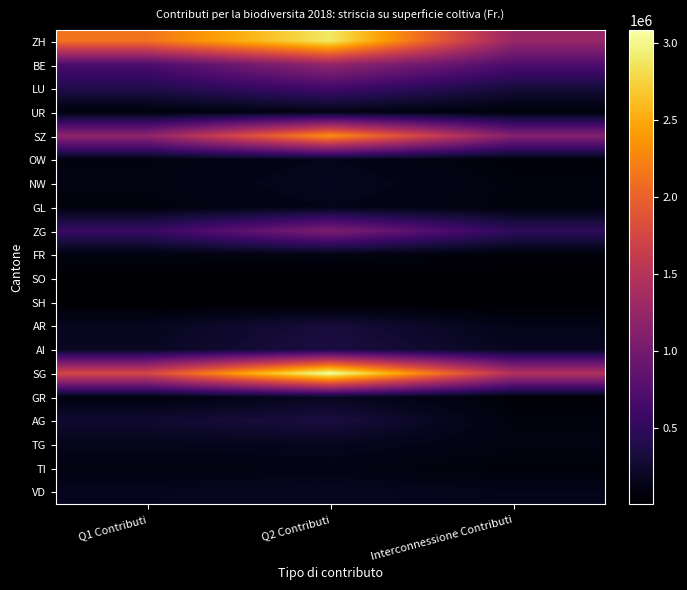

What is the smallest value displayed?

1914.8